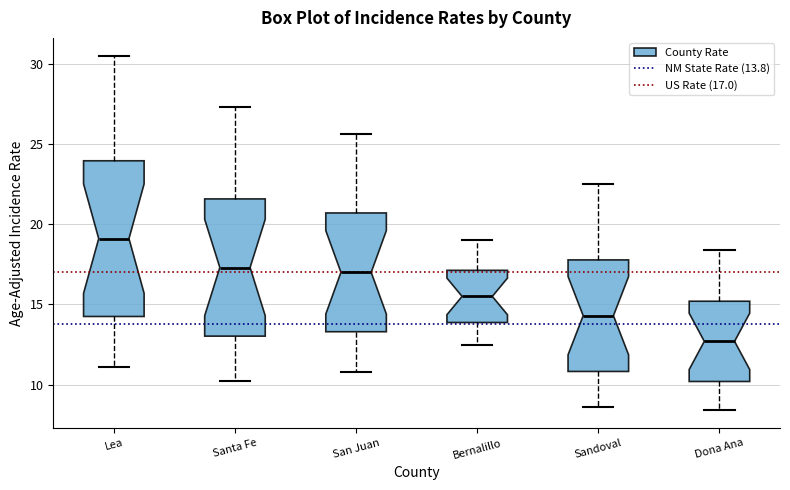

Which box is the tallest, from its lower edge to its upper edge?

Lea